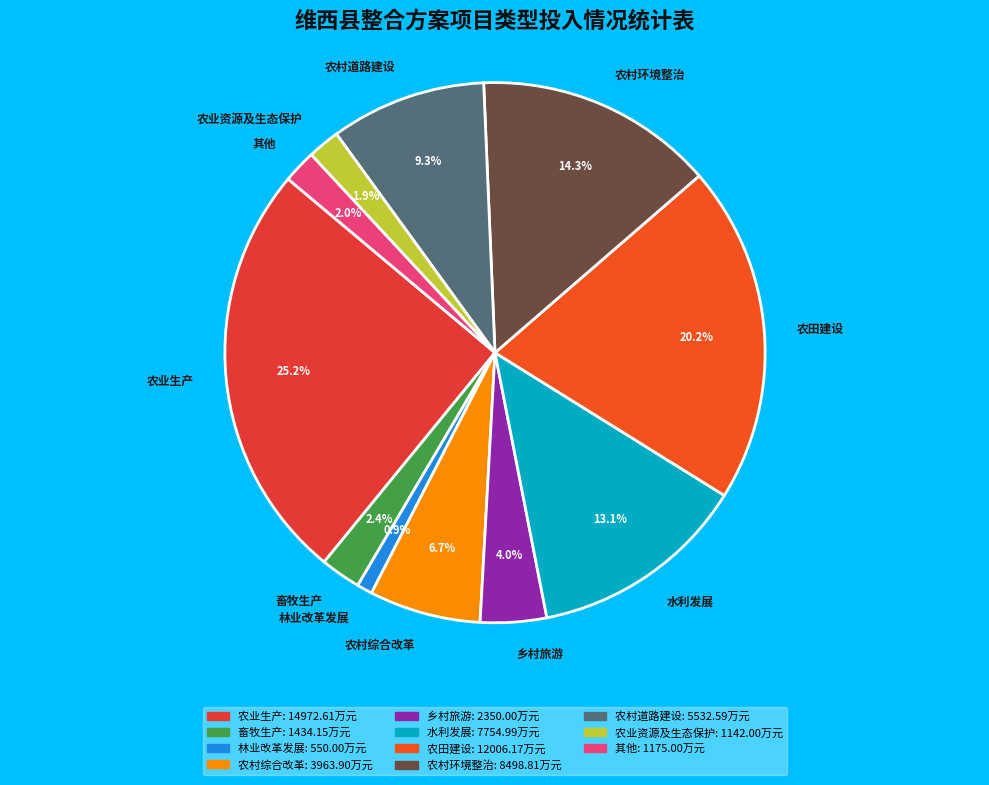

Does 畜牧生产 account for over 50% of the chart?

No